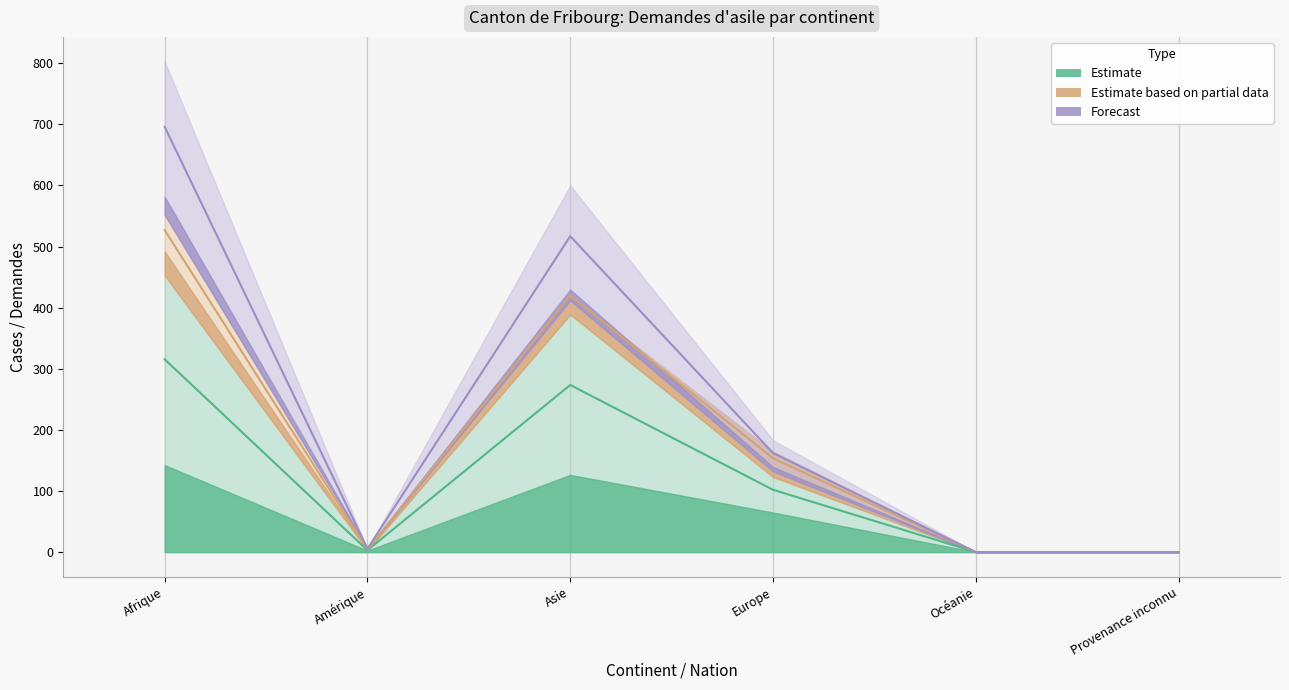

True or false: Total des cas réglés and Rejets sans AP intersect in this chart.

False